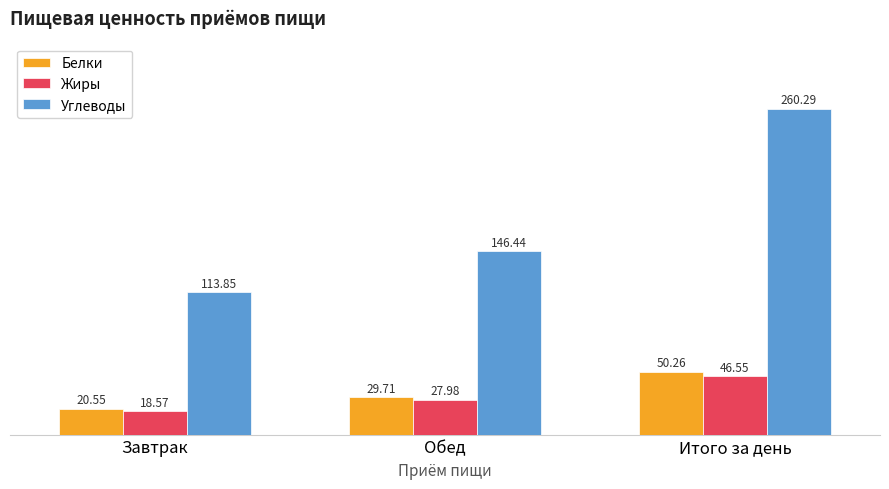

Which series has the widest spread of values?

Углеводы